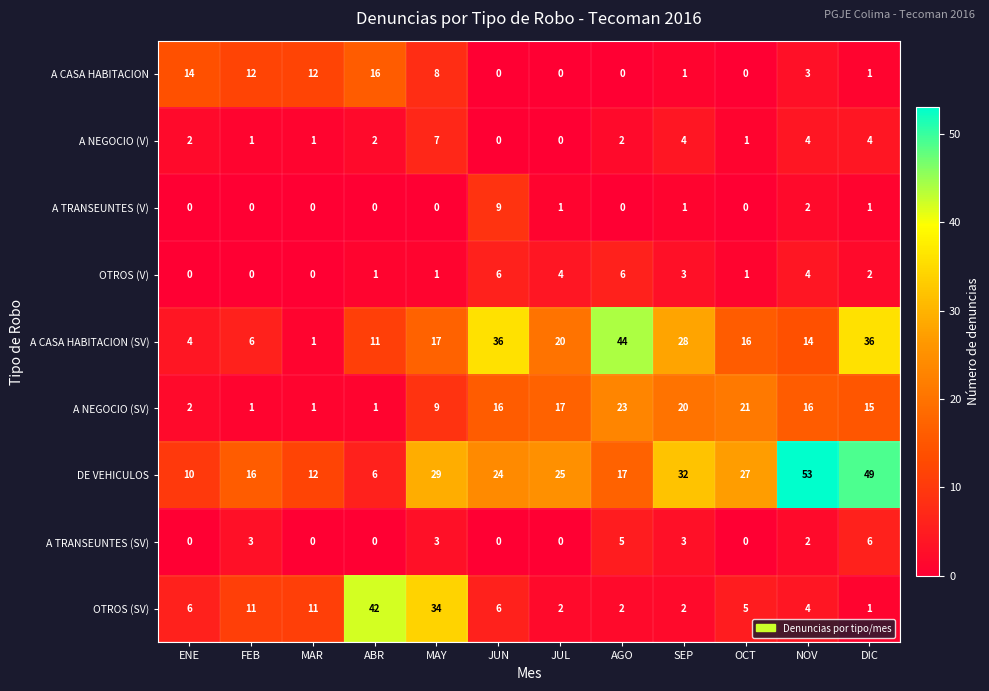

What is the spread (max minus min) of values at DIC?

48